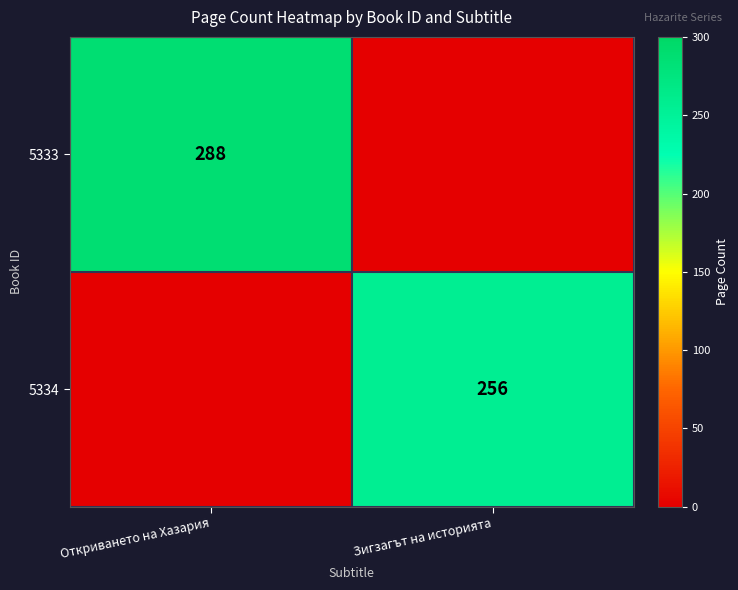

True or false: 5333 has a value of 288 at Откриването на Хазария.

True